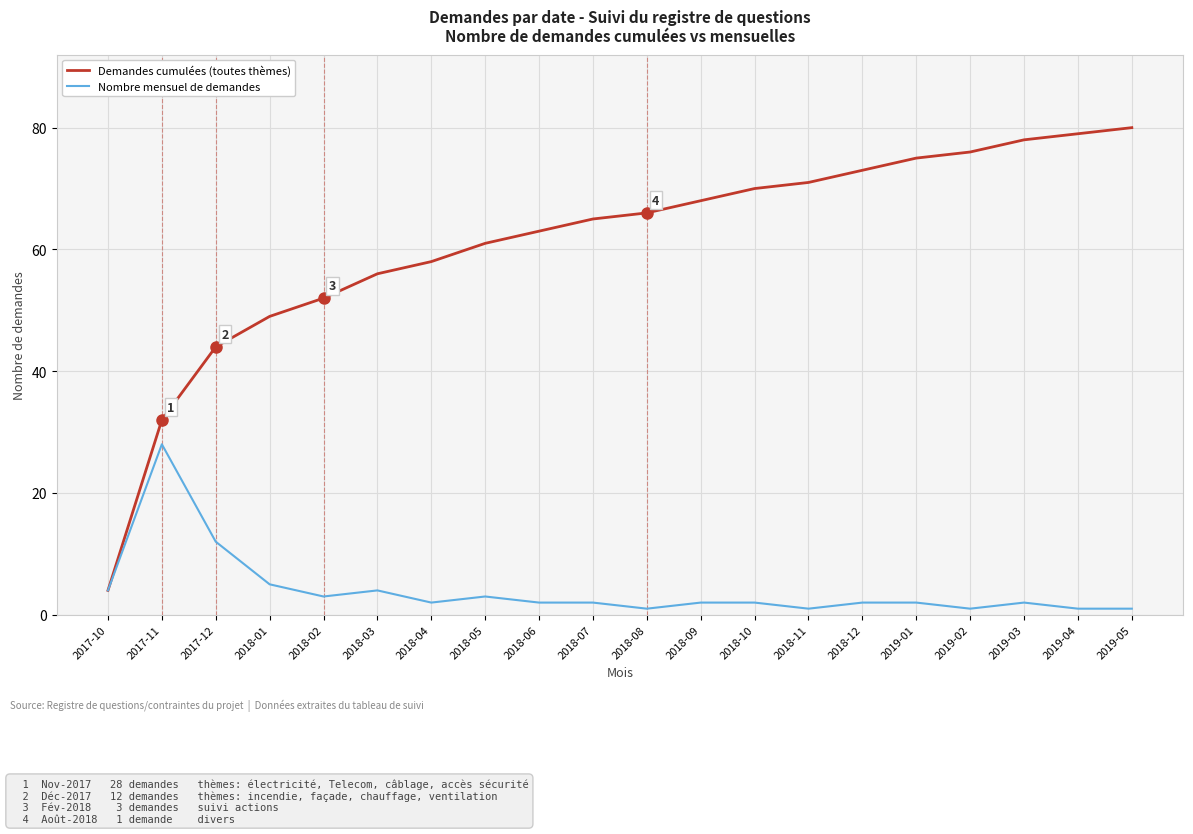

Reading left to right, what are all the values shown in this chart?

Demandes cumulées (toutes thèmes): 2017-10=4	2017-11=32	2017-12=44	2018-01=49	2018-02=52	2018-03=56	2018-04=58	2018-05=61	2018-06=63	2018-07=65	2018-08=66	2018-09=68	2018-10=70	2018-11=71	2018-12=73	2019-01=75	2019-02=76	2019-03=78	2019-04=79	2019-05=80
Nombre mensuel de demandes: 2017-10=4	2017-11=28	2017-12=12	2018-01=5	2018-02=3	2018-03=4	2018-04=2	2018-05=3	2018-06=2	2018-07=2	2018-08=1	2018-09=2	2018-10=2	2018-11=1	2018-12=2	2019-01=2	2019-02=1	2019-03=2	2019-04=1	2019-05=1